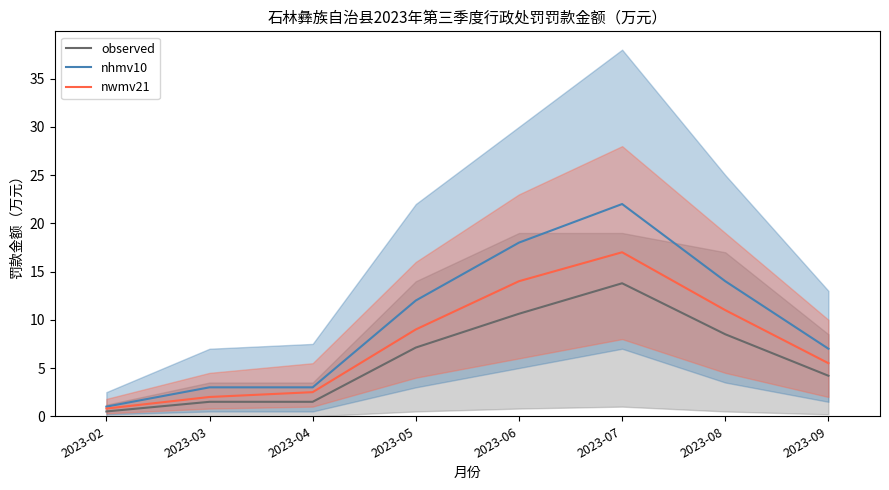

What is the difference between the nhmv10 values at 2023-05 and 2023-07?

10.0